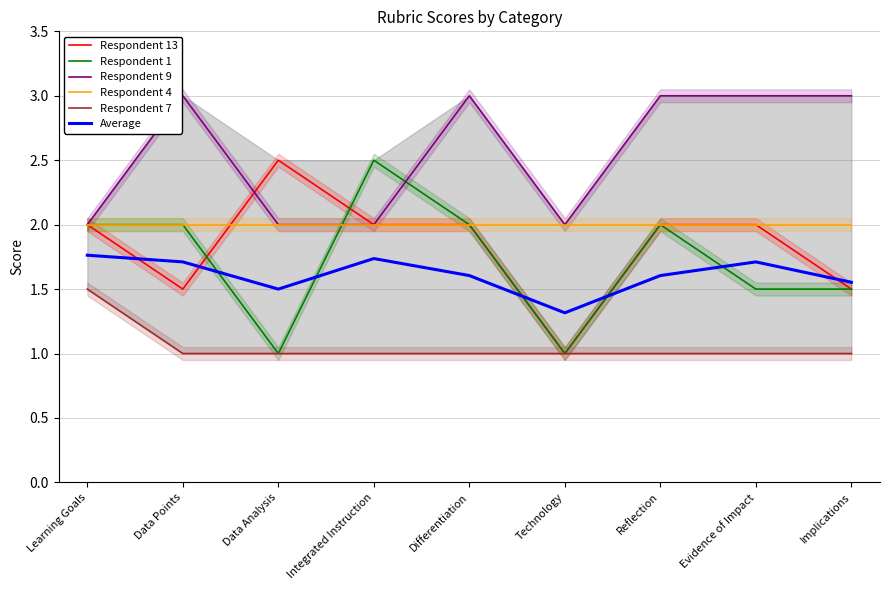

Between Data Analysis and Evidence of Impact, which series saw the biggest shift?

Respondent 9